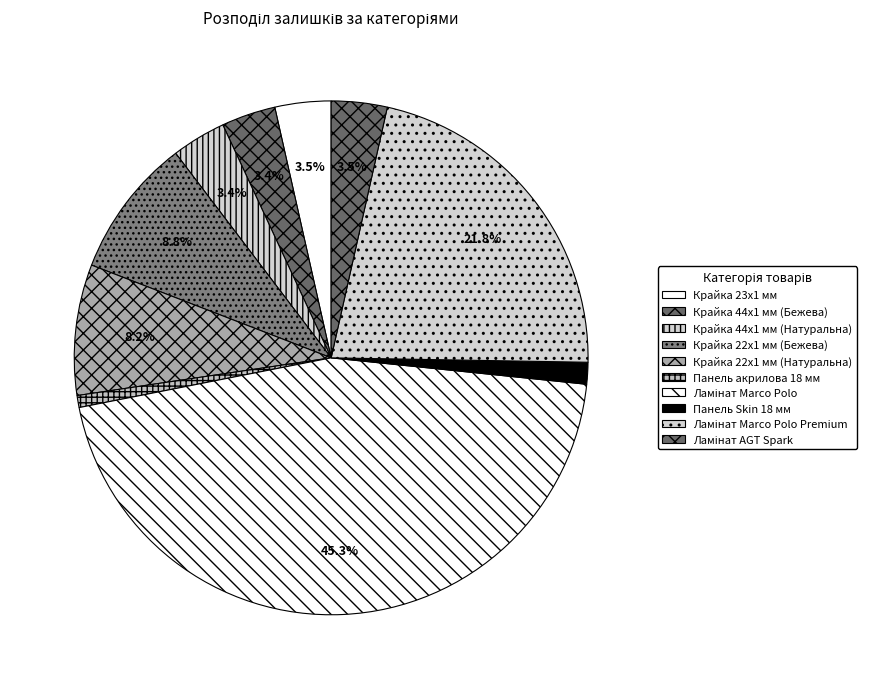

Which slice is the smallest?

Панель акрилова 18 мм